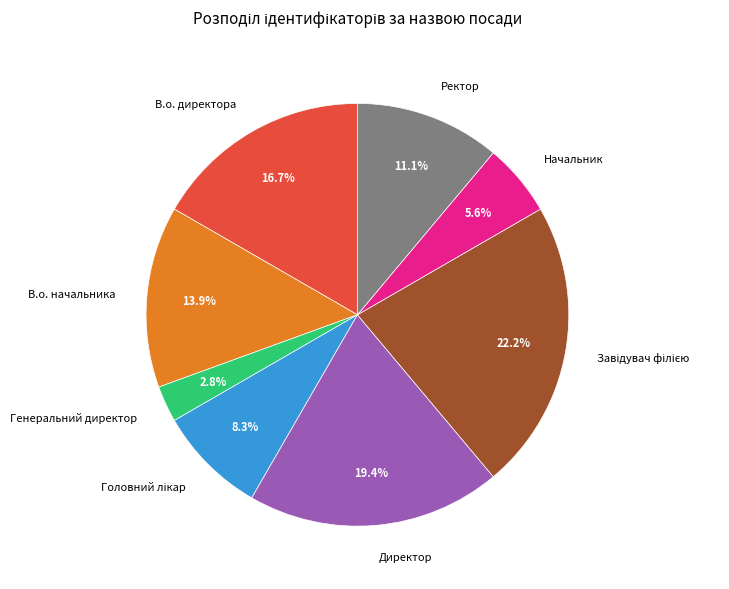

How many slices are in this pie chart?

8